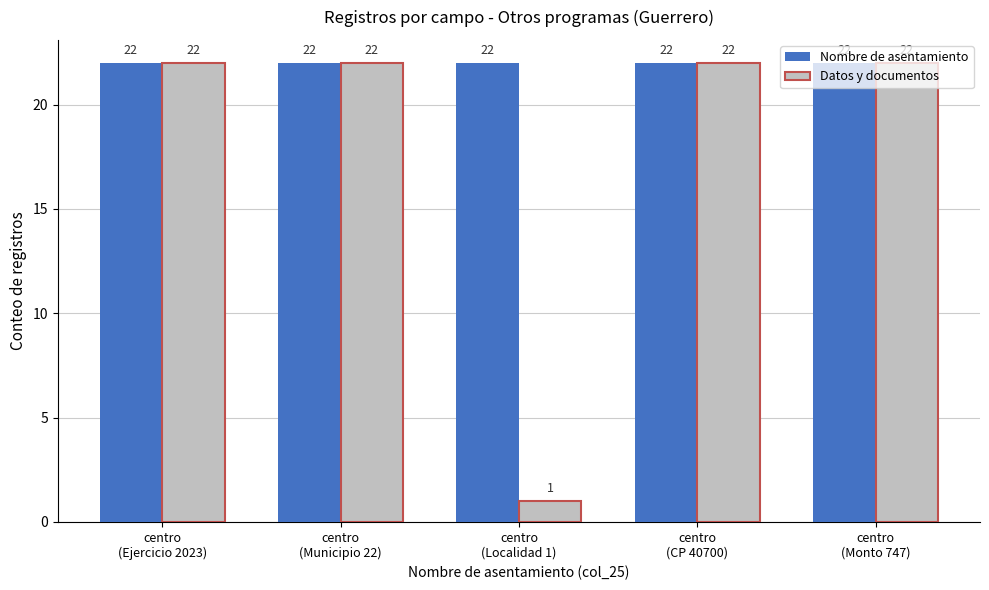

Rank the series by their average value, from lowest to highest.

Datos y documentos, Nombre de asentamiento